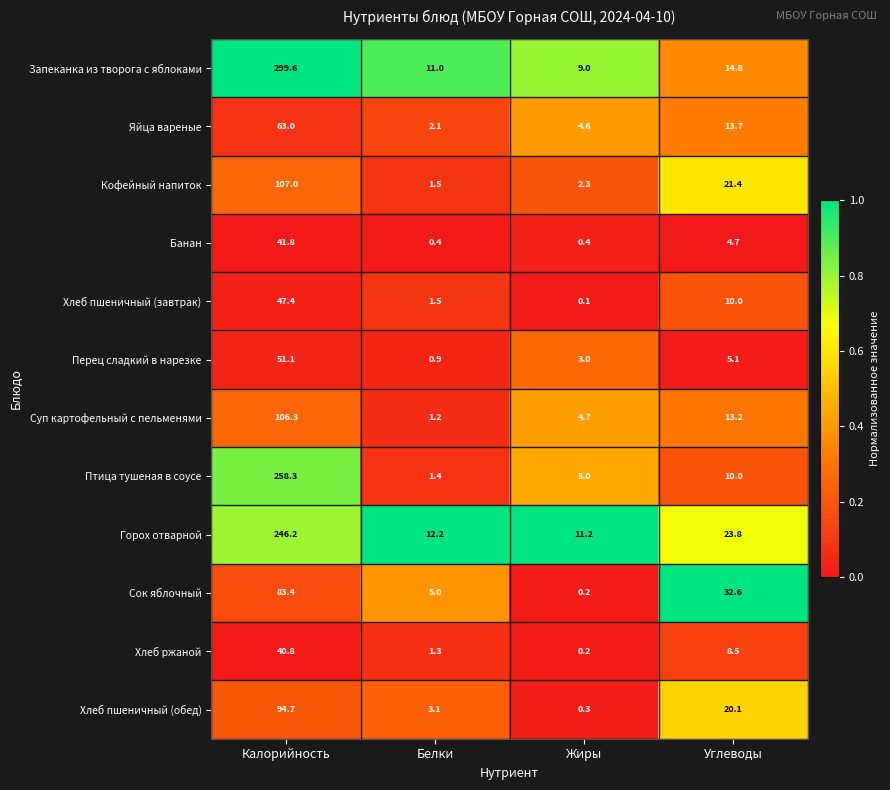

Between Калорийность and Углеводы, which series saw the biggest shift?

Запеканка из творога с яблоками